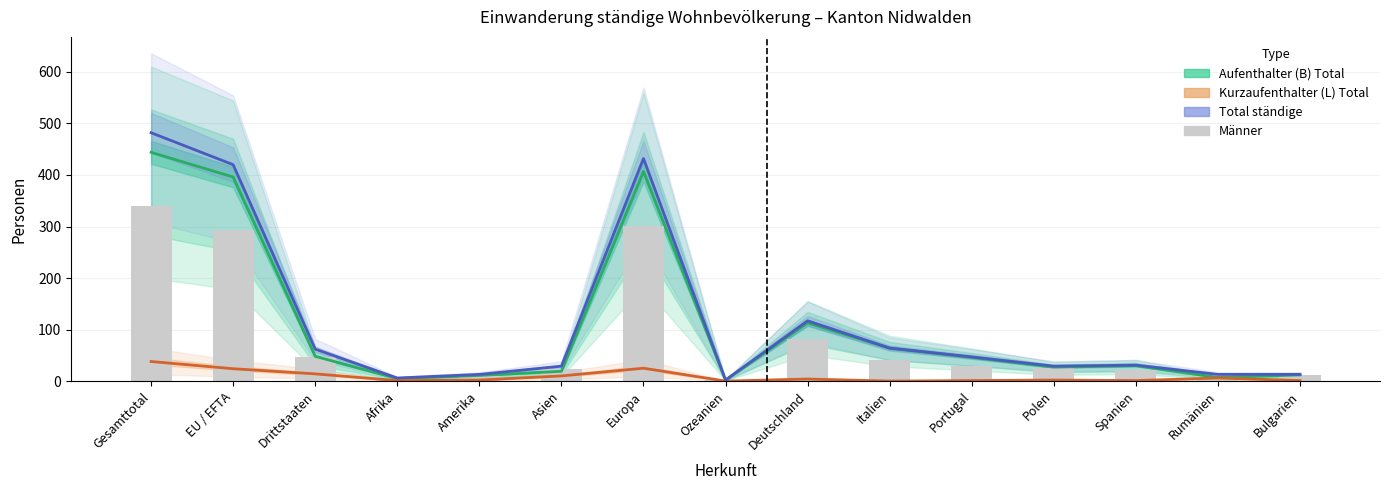

Reading left to right, extract all data points from this chart.

Aufenthalter (B) Total: Gesamttotal=444	EU / EFTA=396	Drittstaaten=48	Afrika=5	Amerika=11	Asien=19	Europa=407	Ozeanien=2	Deutschland=113	Italien=64	Portugal=46	Polen=27	Spanien=30	Rumänien=7	Bulgarien=12
Kurzaufenthalter (L) Total: Gesamttotal=38	EU / EFTA=24	Drittstaaten=14	Afrika=1	Amerika=2	Asien=10	Europa=25	Ozeanien=0	Deutschland=4	Italien=0	Portugal=1	Polen=2	Spanien=1	Rumänien=6	Bulgarien=1
Total ständige: Gesamttotal=482	EU / EFTA=420	Drittstaaten=62	Afrika=6	Amerika=13	Asien=29	Europa=432	Ozeanien=2	Deutschland=117	Italien=64	Portugal=47	Polen=29	Spanien=31	Rumänien=13	Bulgarien=13
Männer: Gesamttotal=340	EU / EFTA=293	Drittstaaten=47	Afrika=5	Amerika=9	Asien=23	Europa=301	Ozeanien=2	Deutschland=81	Italien=41	Portugal=29	Polen=25	Spanien=22	Rumänien=8	Bulgarien=12